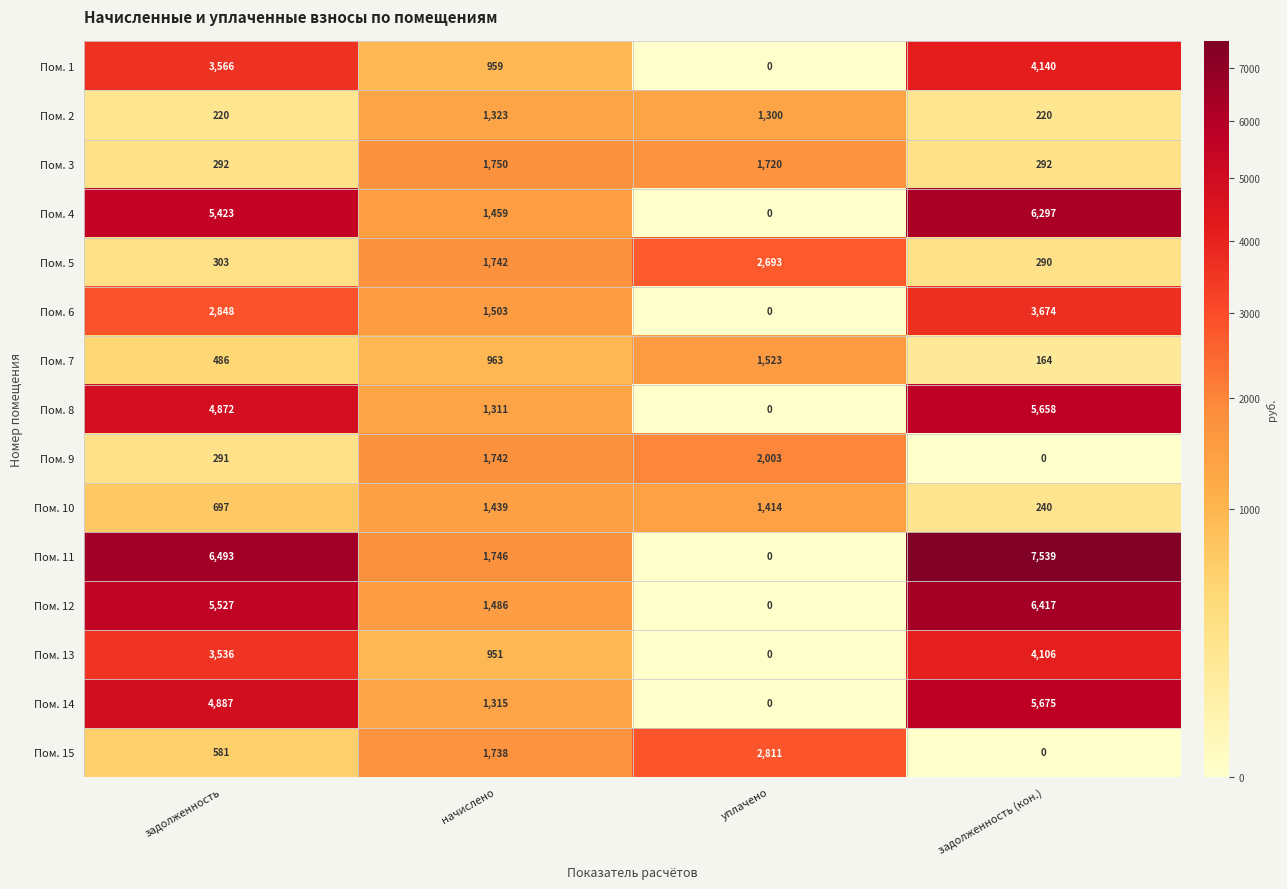

List the labels in order of Пом. 6 value, smallest first.

уплачено, начислено, задолженность, задолженность (кон.)